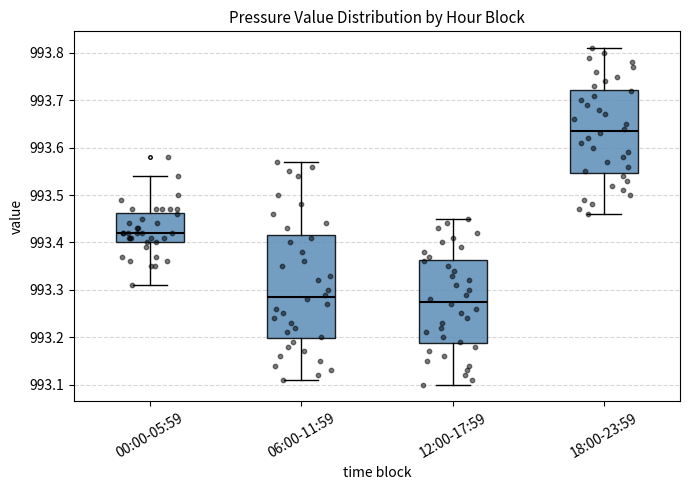

Reading left to right, transcribe this box plot: for each box, give where its median line is, the range the box spans, and where its two whiskers end, as read against the y-axis. The values are not printed on the chart, so give them approximately, as read against the axis.

00:00-05:59: median 993.42, box 993.40 to 993.46, whiskers 993.31 to 993.54
06:00-11:59: median 993.29, box 993.20 to 993.42, whiskers 993.11 to 993.57
12:00-17:59: median 993.28, box 993.19 to 993.36, whiskers 993.10 to 993.45
18:00-23:59: median 993.64, box 993.55 to 993.72, whiskers 993.46 to 993.81